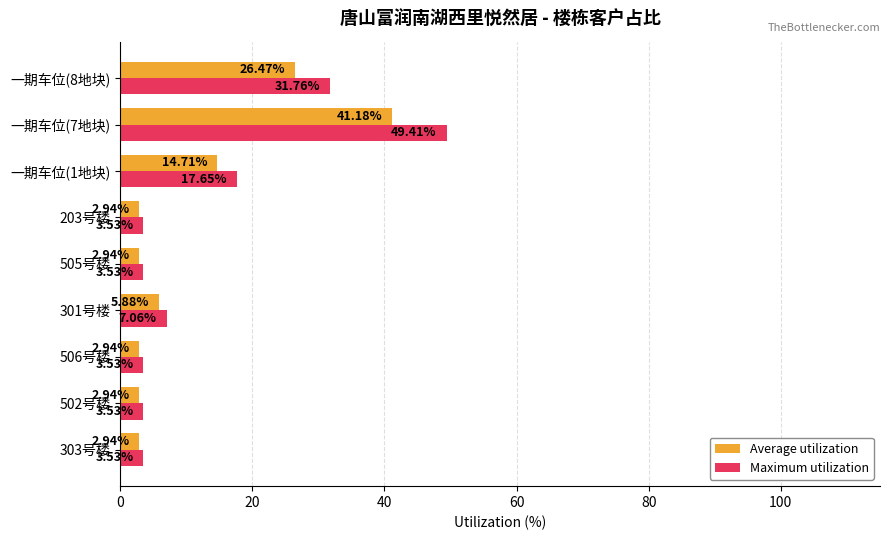

What is the difference between the highest and lowest values at 一期车位(8地块)?

5.3